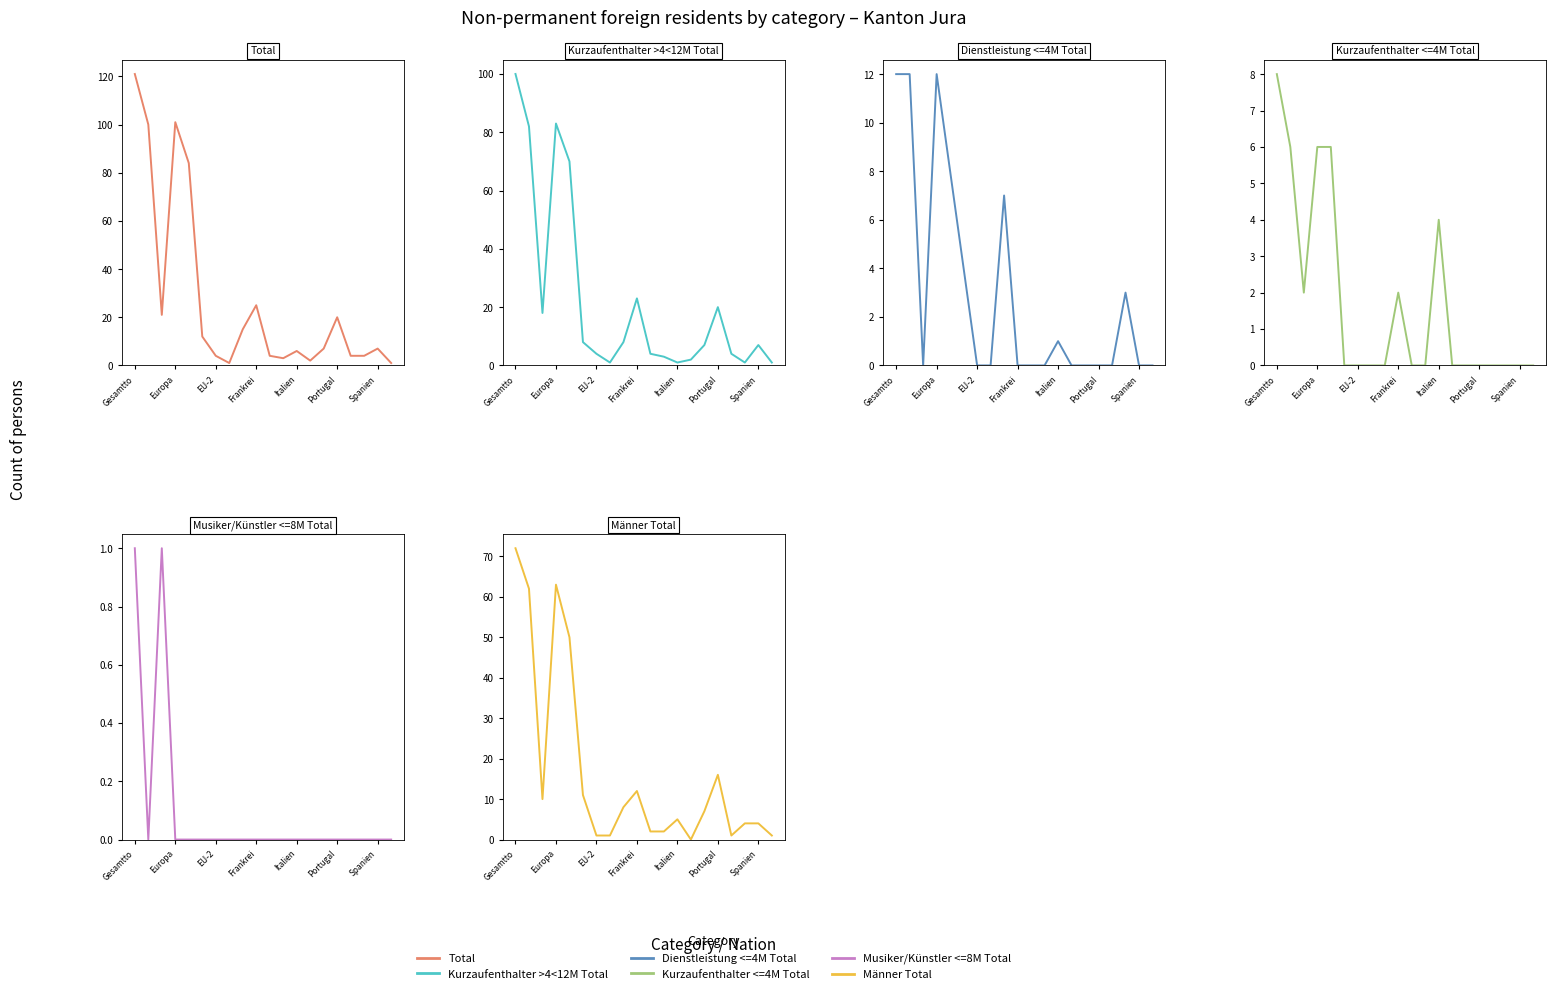

In Kurzaufenthalter >4<12M Total (col_4), how many points are higher than both neighbors (excluding endpoints)?

4